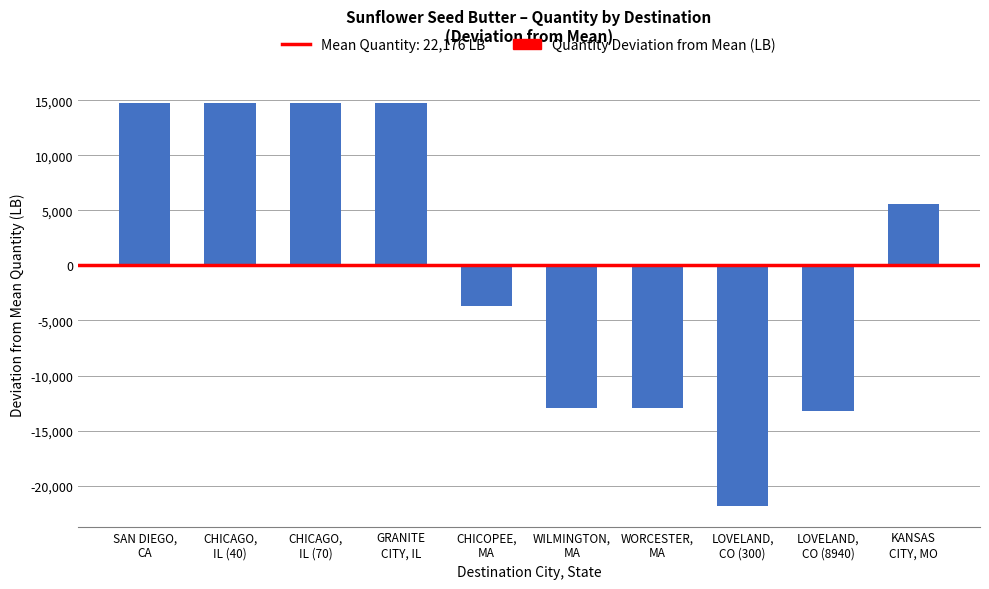

What is the sum of the values at WILMINGTON,
MA and CHICAGO,
IL (70)?

1848